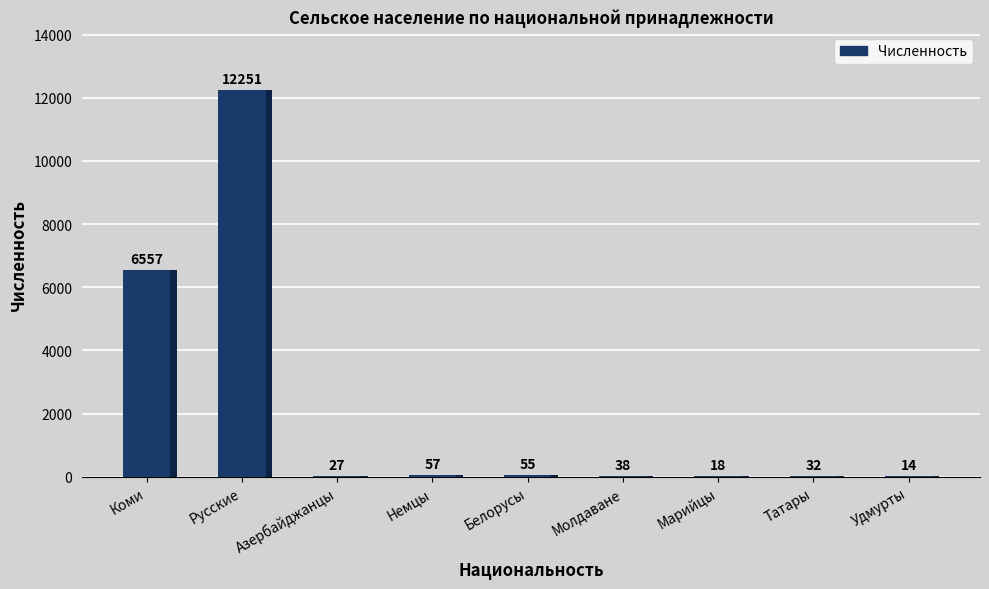

Rank the categories by value from highest to lowest.

Русские, Коми, Немцы, Белорусы, Молдаване, Татары, Азербайджанцы, Марийцы, Удмурты